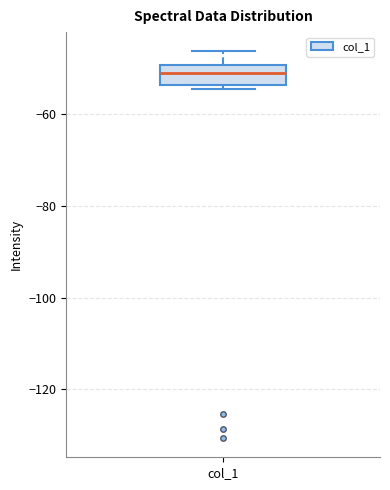

Where is the upper edge of the box for col_1 on the y-axis? The values are not printed on the chart, so give them approximately, as read against the axis.

-50